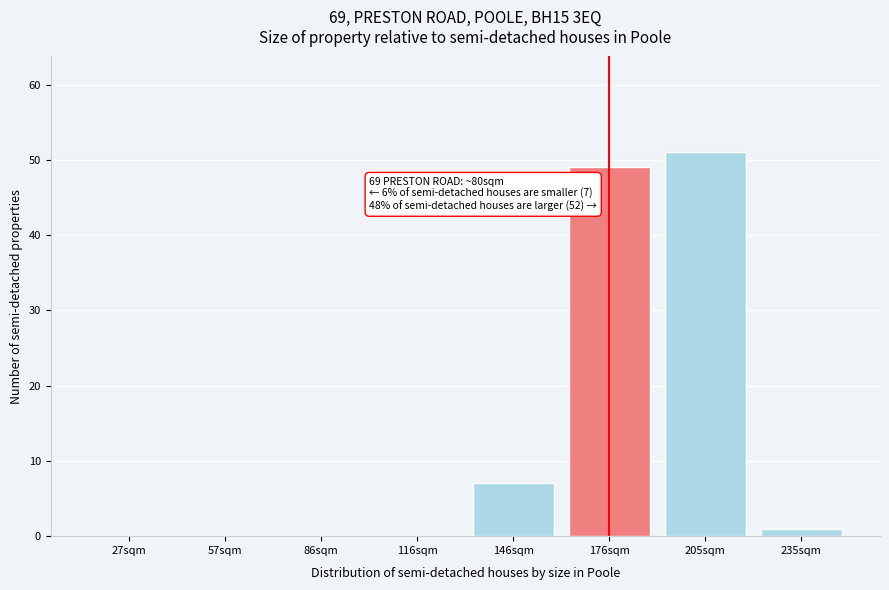

Reading left to right, list all the values displayed in this chart.

27sqm=0	57sqm=0	86sqm=0	116sqm=0	146sqm=7	176sqm=49	205sqm=51	235sqm=1